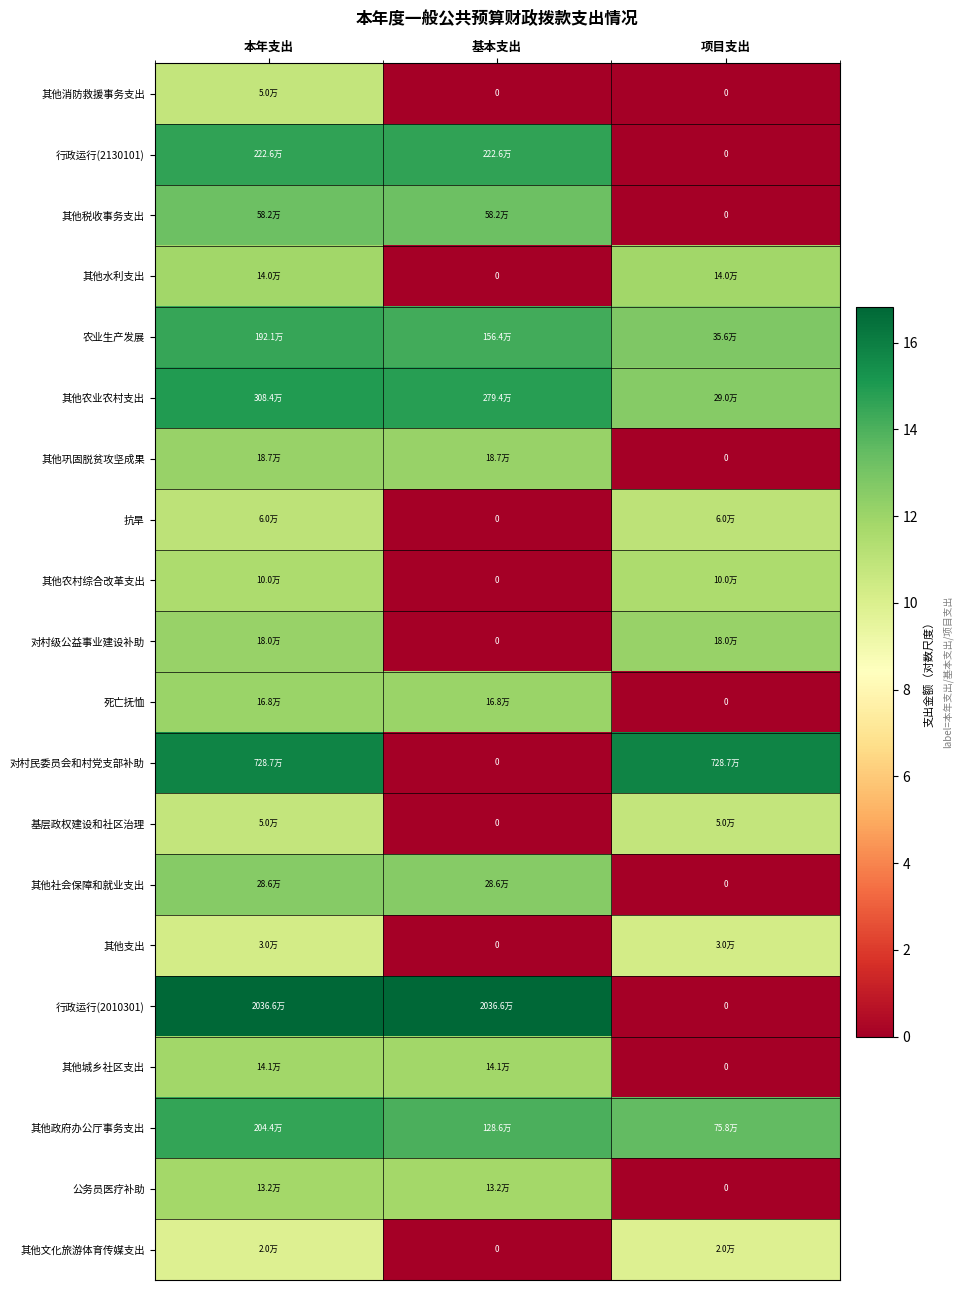

How many categories are shown in the chart?

3